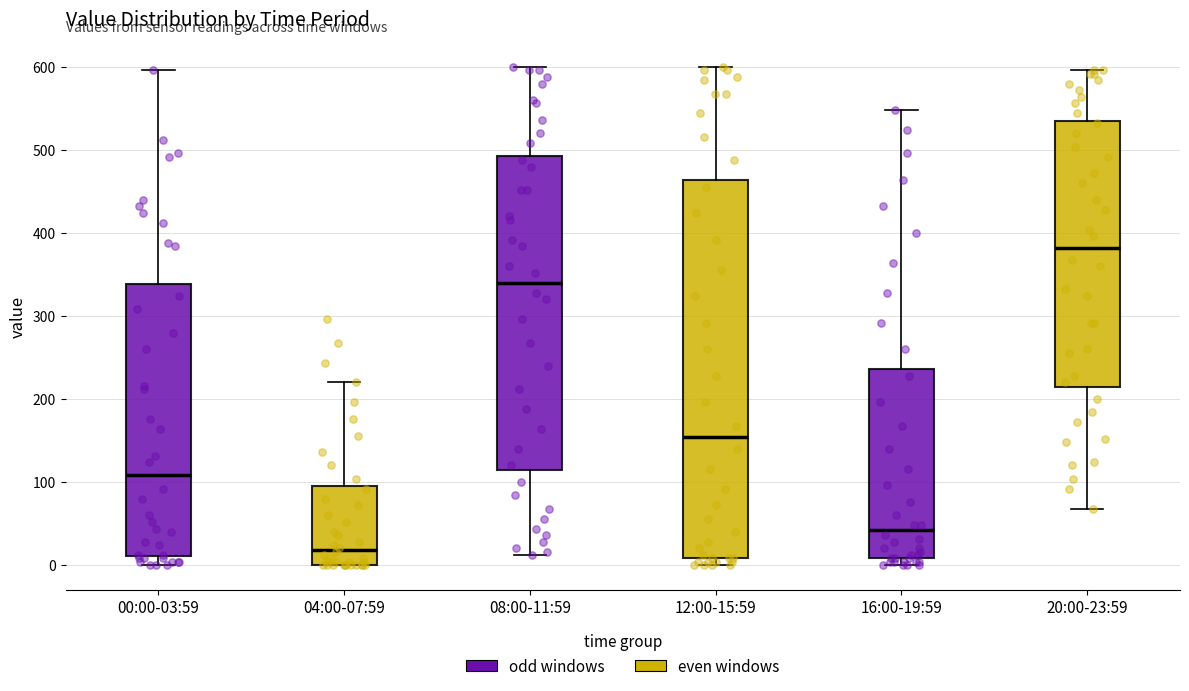

Comparing the boxes themselves (not the whiskers), which one is the tallest?

12:00-15:59